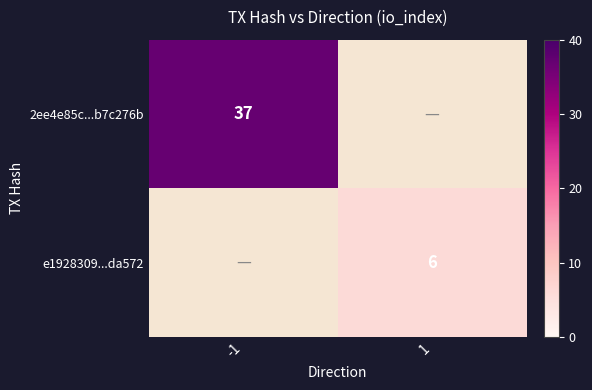

The e1928309...da572 series shows 6 at 1. True or false?

True